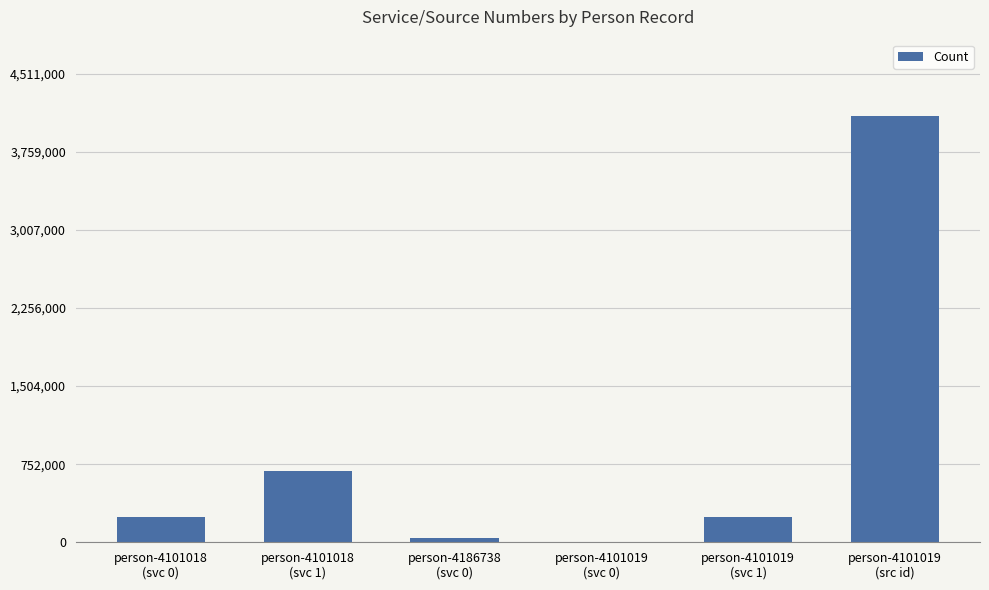

True or false: the data shows 40904 at person-4186738
(svc 0).

True